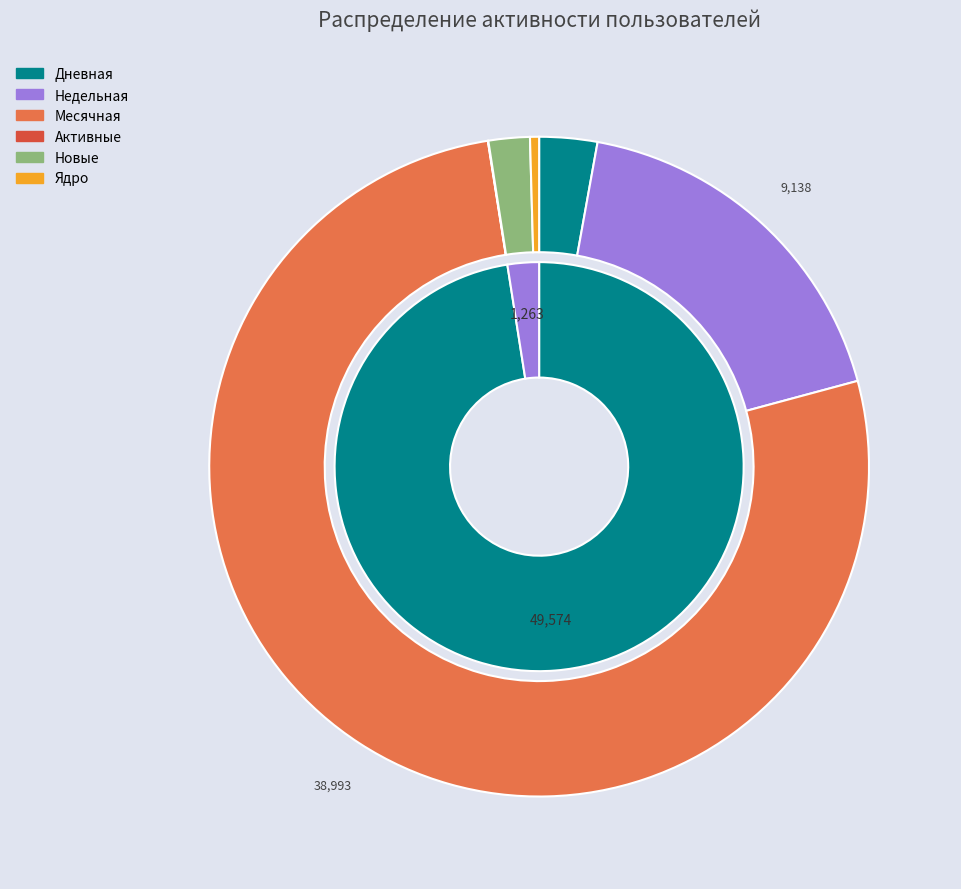

Count the number of slices in the pie.

12